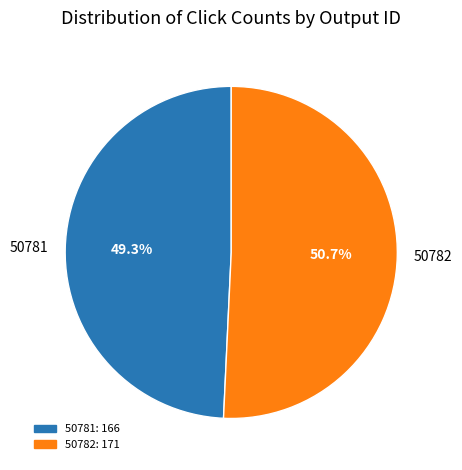

Approximately how many times larger is the value at 50782 compared to 50781?

1.0